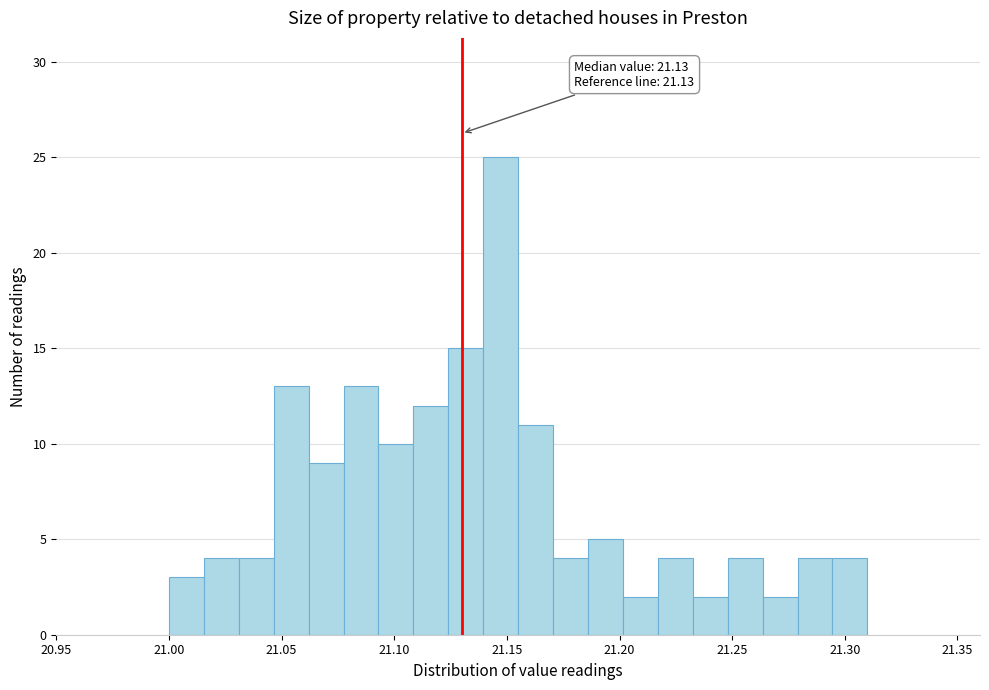

Around what value on the x-axis is the tallest bar? Give the approximate position of its centre, as read against the axis.

21.145